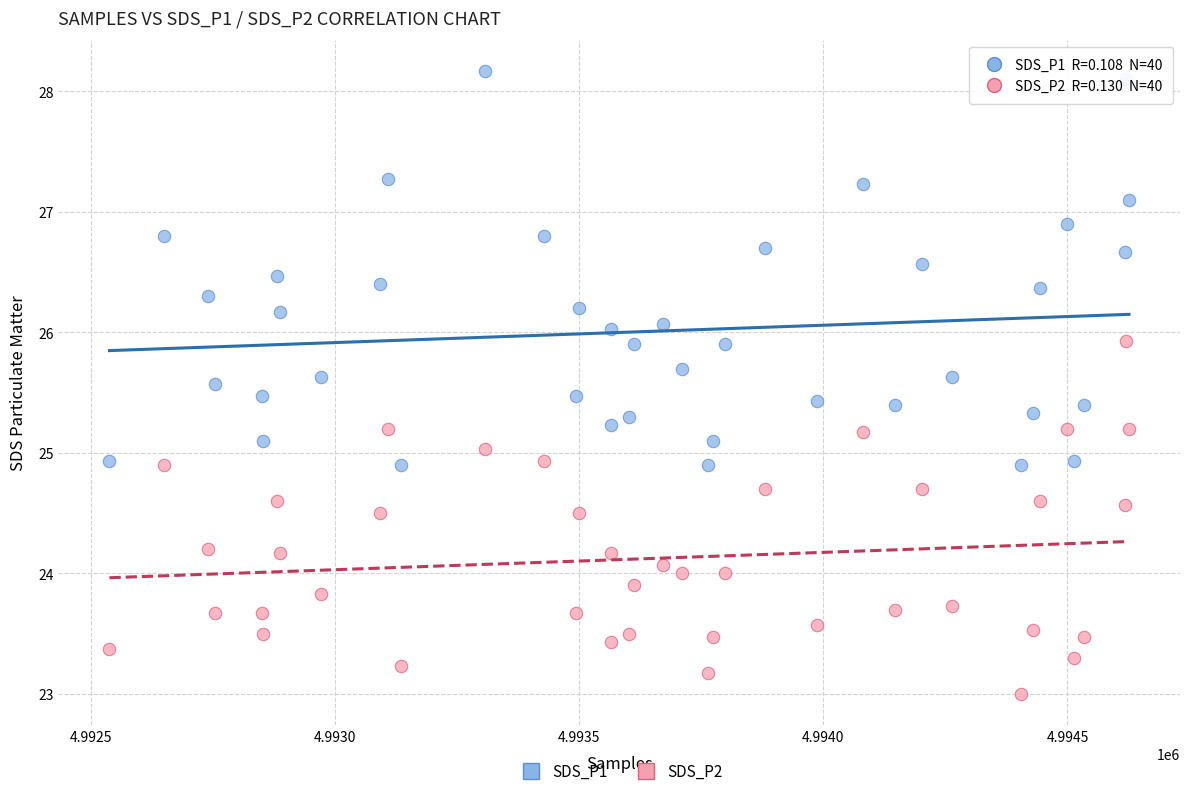

What are all the series names shown in the legend?

SDS_P1, SDS_P2